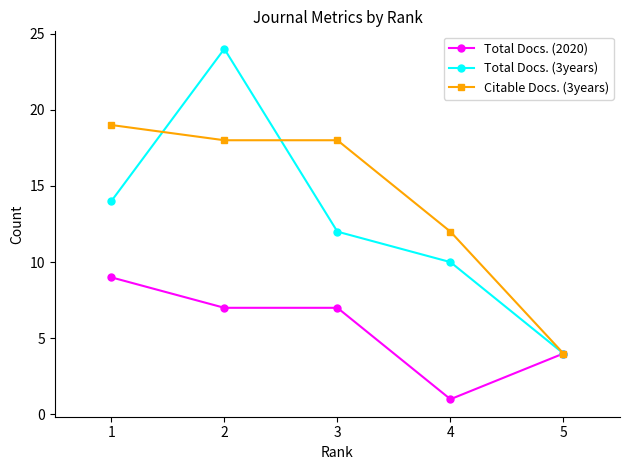

Reading left to right, extract all data points from this chart.

Total Docs. (2020): 1=9	2=7	3=7	4=1	5=4
Total Docs. (3years): 1=14	2=24	3=12	4=10	5=4
Citable Docs. (3years): 1=19	2=18	3=18	4=12	5=4